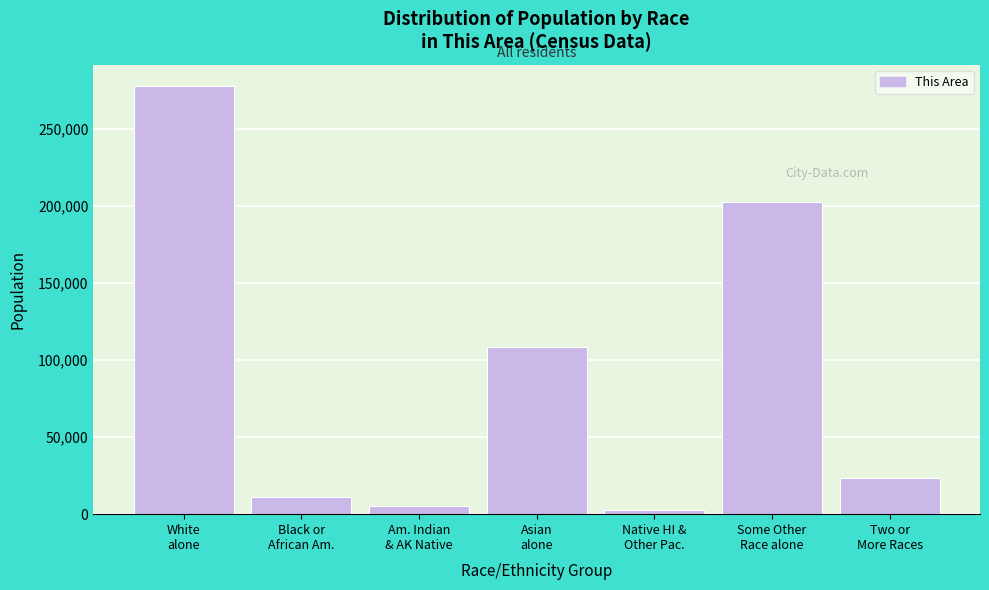

Reading left to right, transcribe all the data shown in this chart.

277597	11153	5598	108238	2620	202641	23575